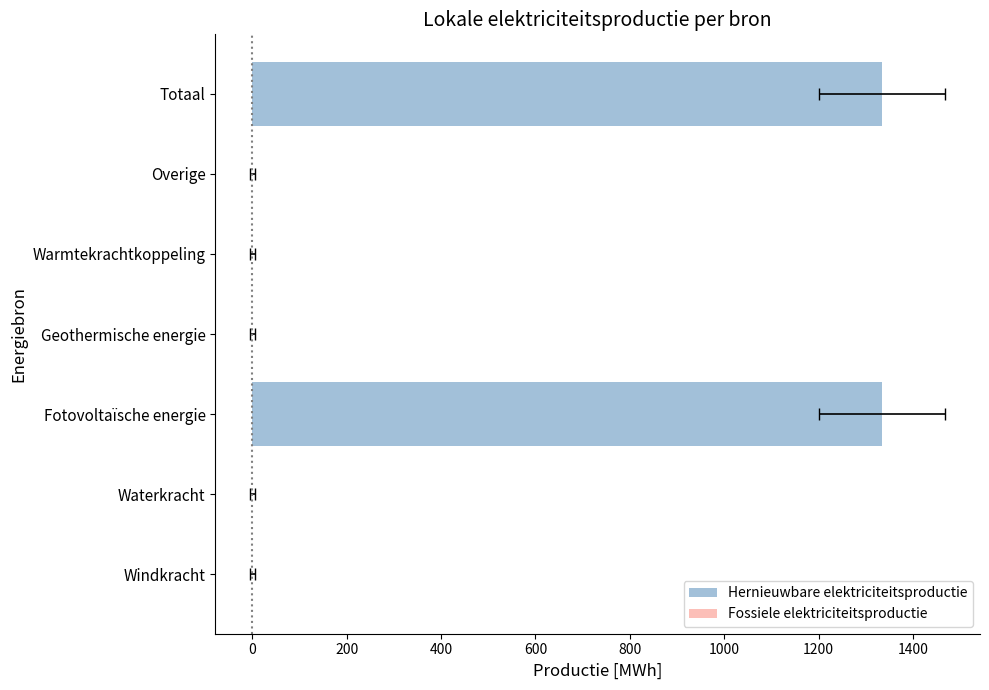

What is the highest value of the Hernieuwbare elektriciteitsproductie series?

1335.1